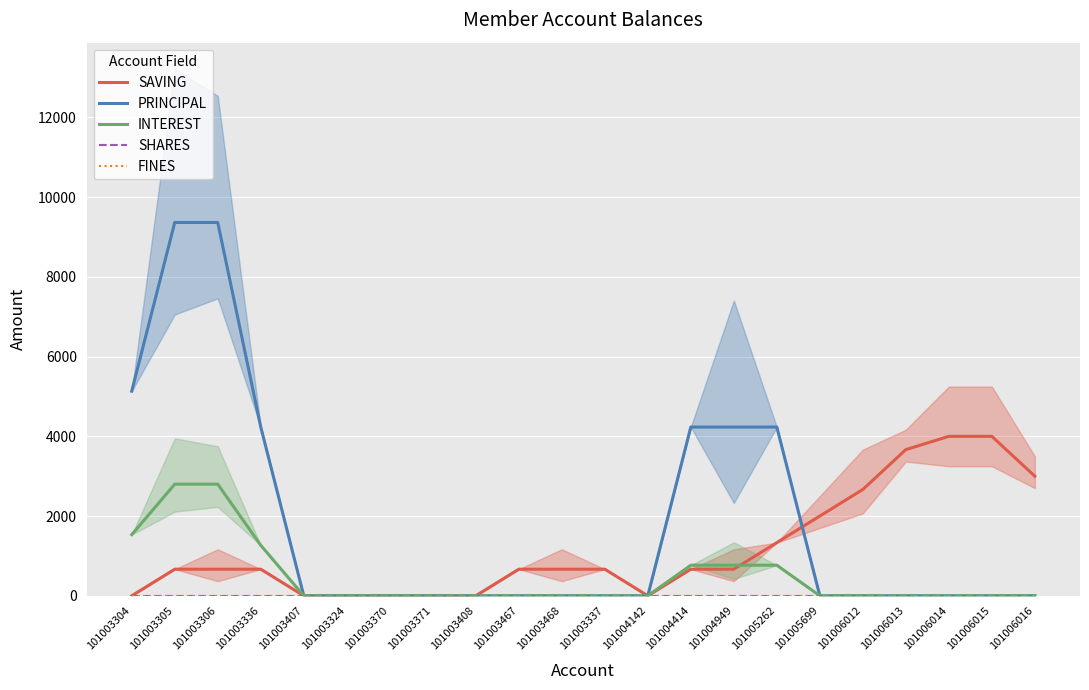

True or false: INTEREST and FINES cross at least once.

False